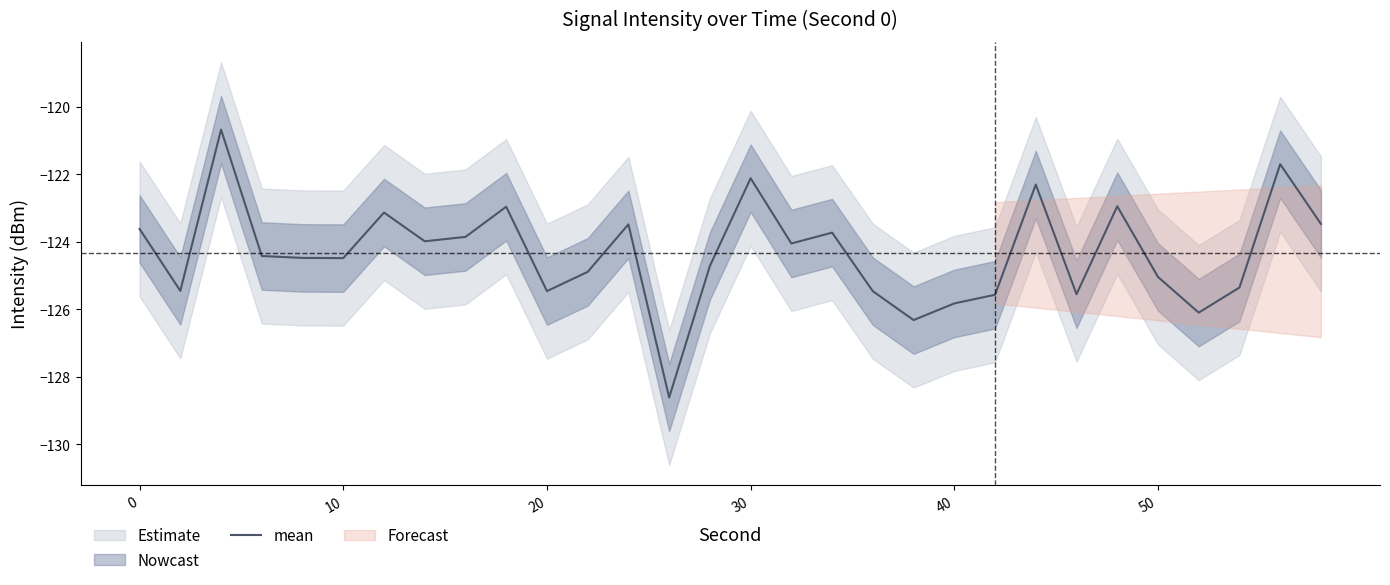

Reading right to left, transcribe all the data shown in this chart.

-123.5	-121.7	-125.3	-126.1	-125.0	-122.9	-125.5	-122.3	-125.6	-125.8	-126.3	-125.5	-123.7	-124.0	-122.1	-124.7	-128.6	-123.5	-124.9	-125.5	-123.0	-123.8	-124.0	-123.1	-124.5	-124.5	-124.4	-120.7	-125.4	-123.6